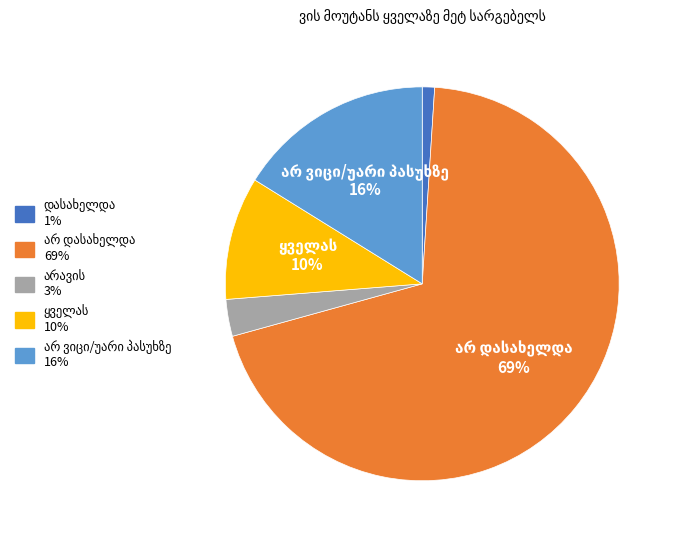

What percentage is the არავის slice, to the nearest percent?

3%